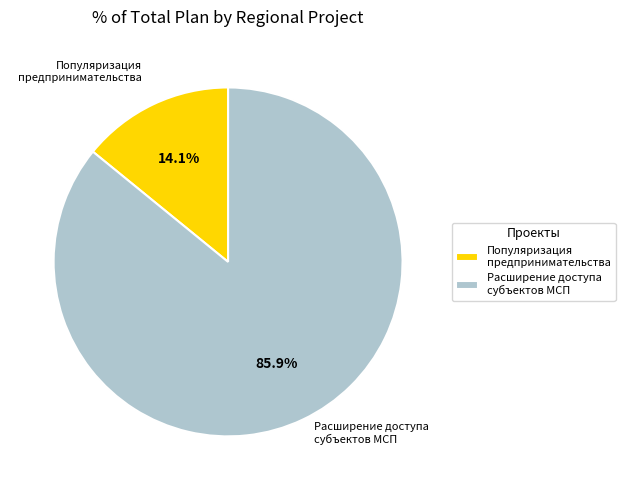

What is the largest slice in the pie chart?

Расширение доступа субъектов МСП